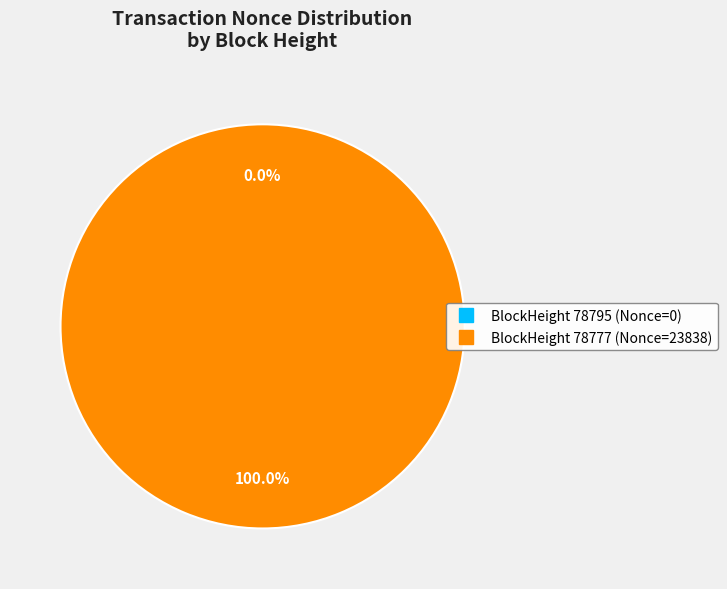

How many slices are in this pie chart?

2